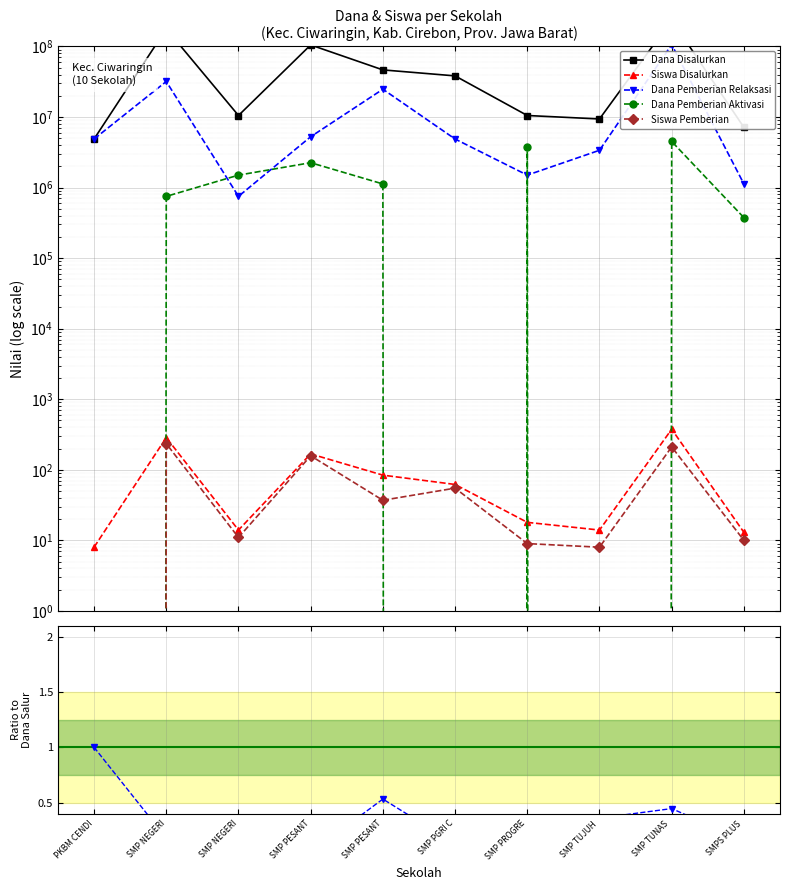

True or false: Siswa Disalurkan and Dana Pemberian Relaksasi intersect in this chart.

False